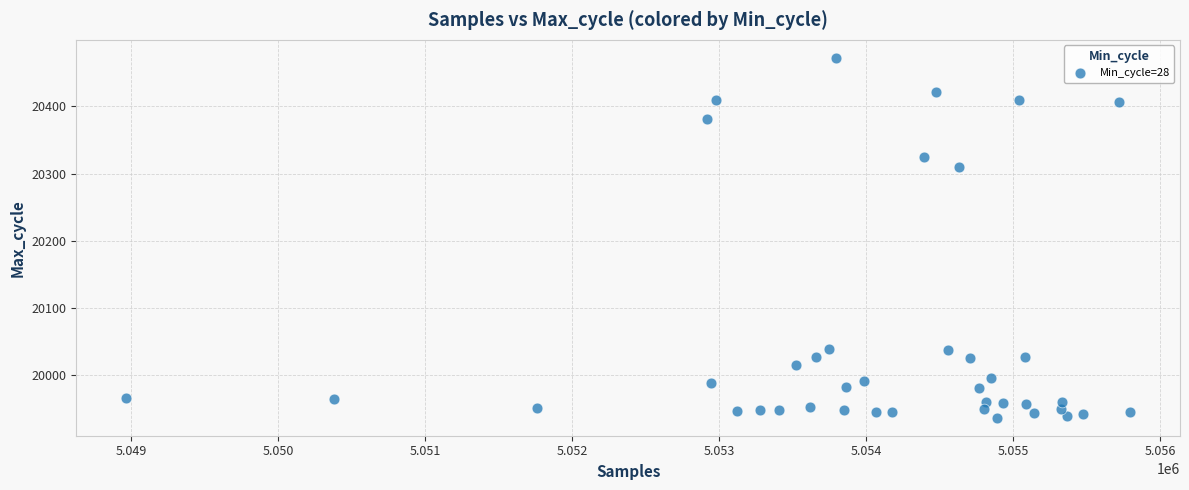

What is the range of X values (max minus min)?

6825